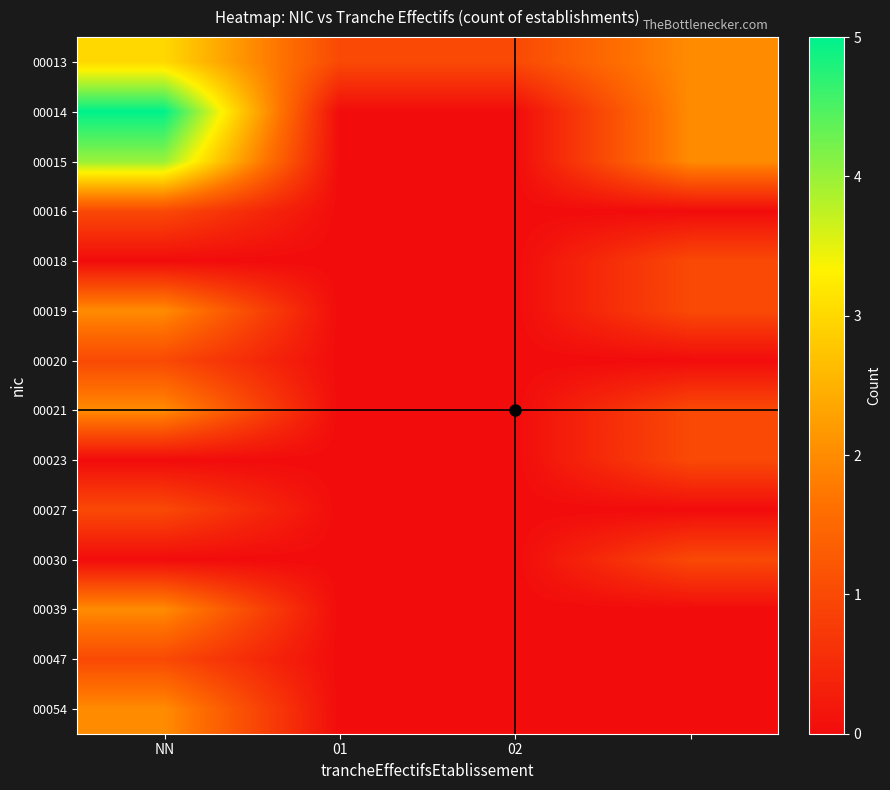

Reading left to right, list all the values displayed in this chart.

00013: 3	1	1	2
00014: 5	0	0	2
00015: 4	0	0	2
00016: 1	0	0	0
00018: 0	0	0	1
00019: 2	0	0	1
00020: 1	0	0	0
00021: 2	0	0	1
00023: 0	0	0	1
00027: 1	0	0	0
00030: 0	0	0	1
00039: 2	0	0	0
00047: 1	0	0	0
00054: 2	0	0	0